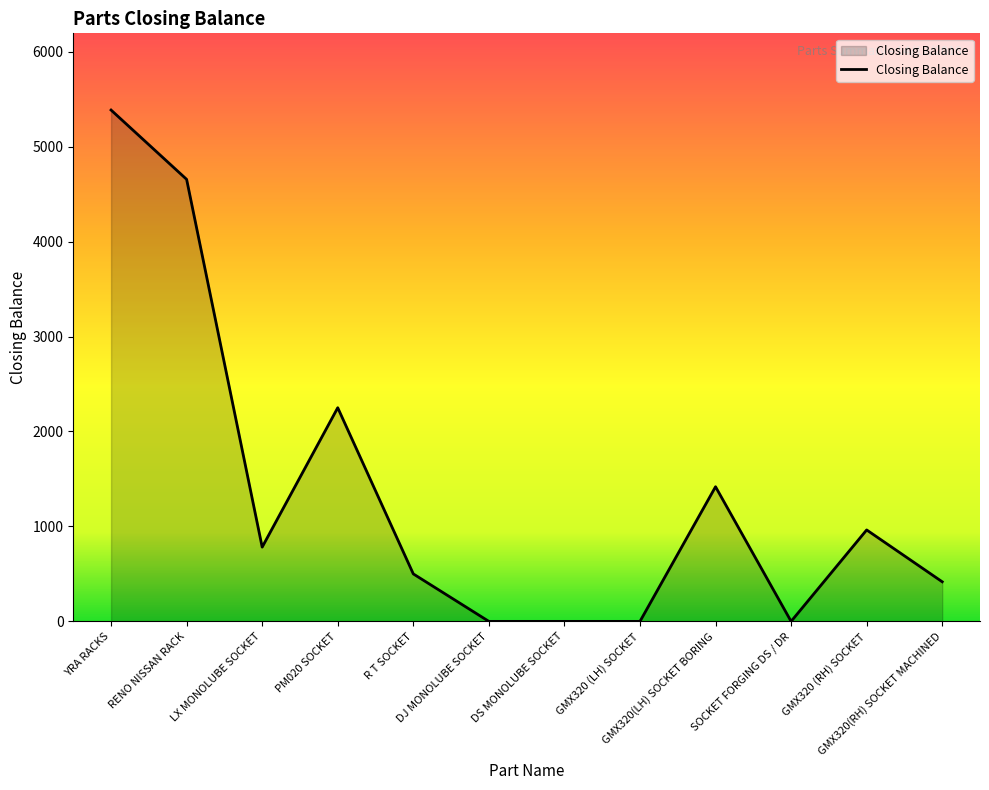

What is the difference between the maximum and minimum values?

5385